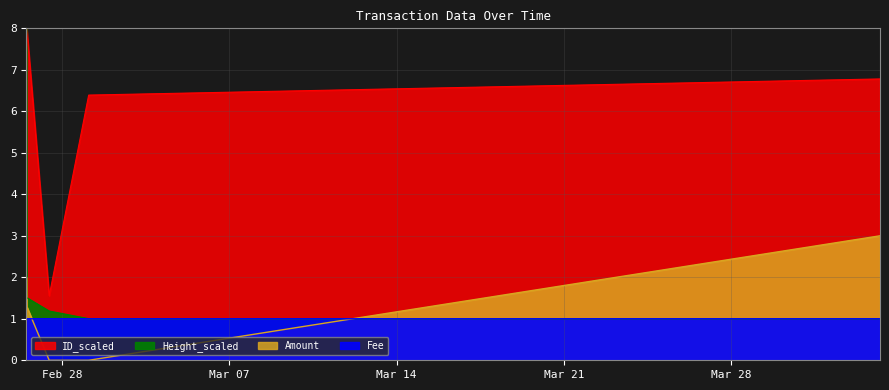

True or false: Amount has a value of 0.0 at 2017-03-01 02:53:08.

True